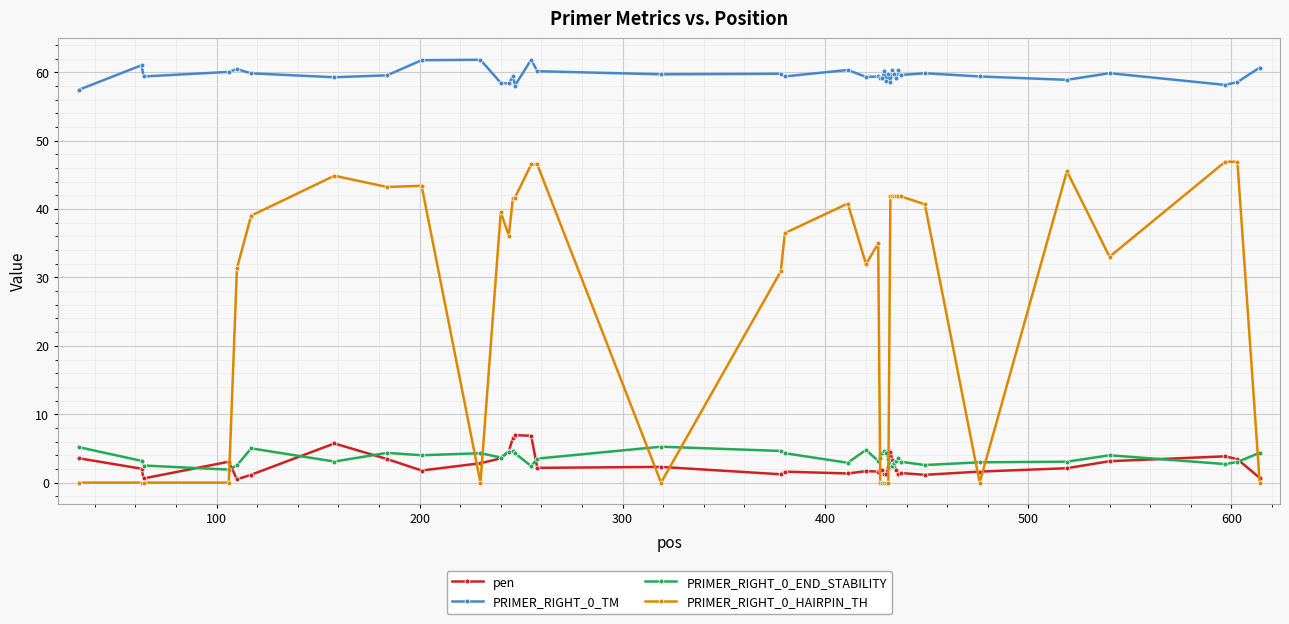

True or false: pen has more than 0 points higher than both neighbors.

True